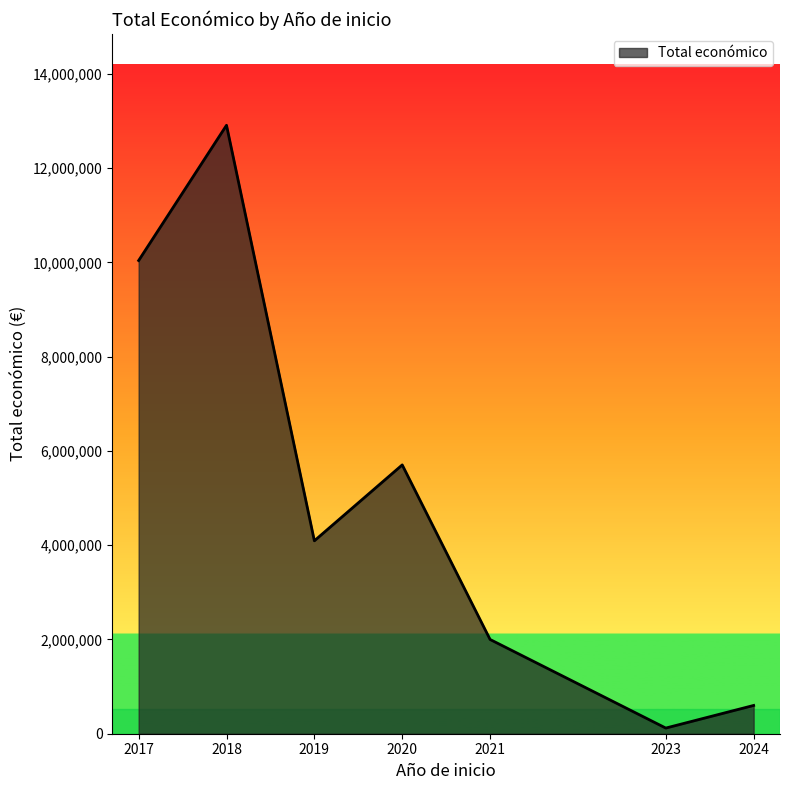

Read the value at 2017, to the nearest 100.

10040100